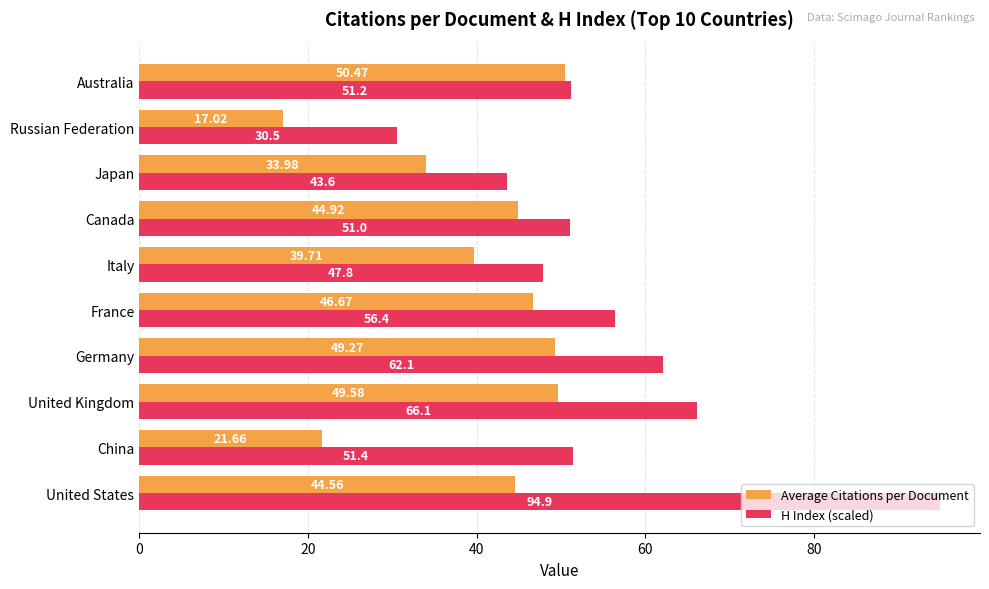

Where is H Index (scaled) nearest to the value 62?

Germany